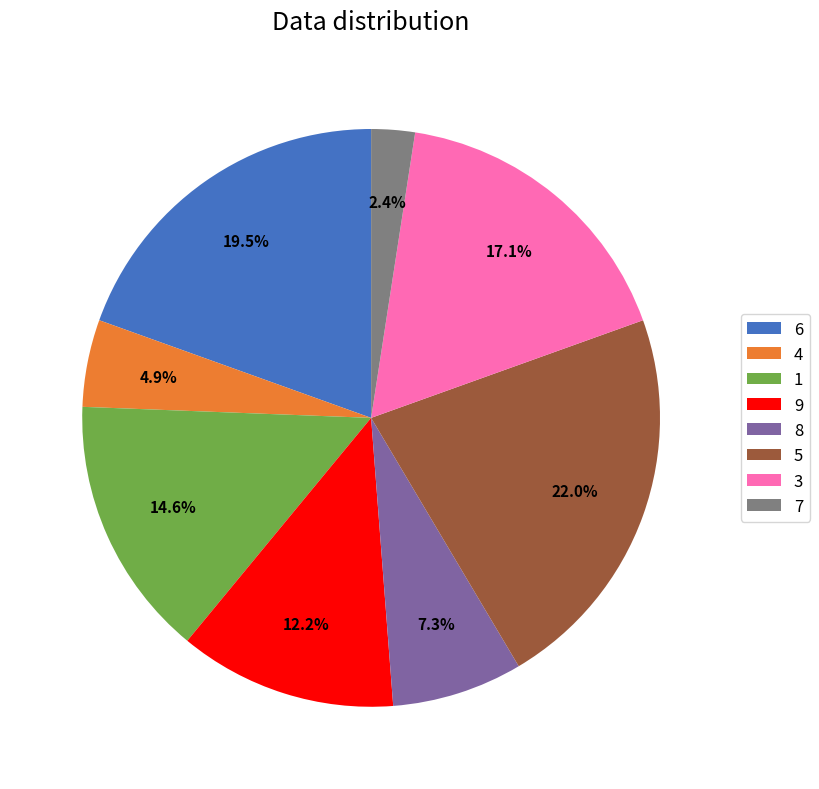

Count the number of slices in the pie.

8